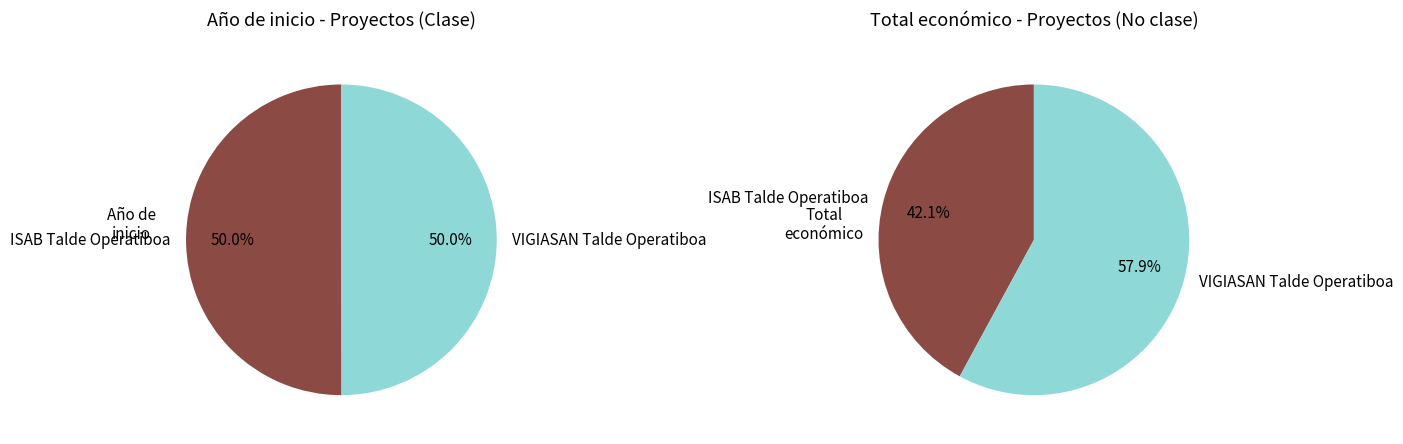

To the nearest percent, what percentage of the pie is VIGIASAN Talde Operatiboa?

50%